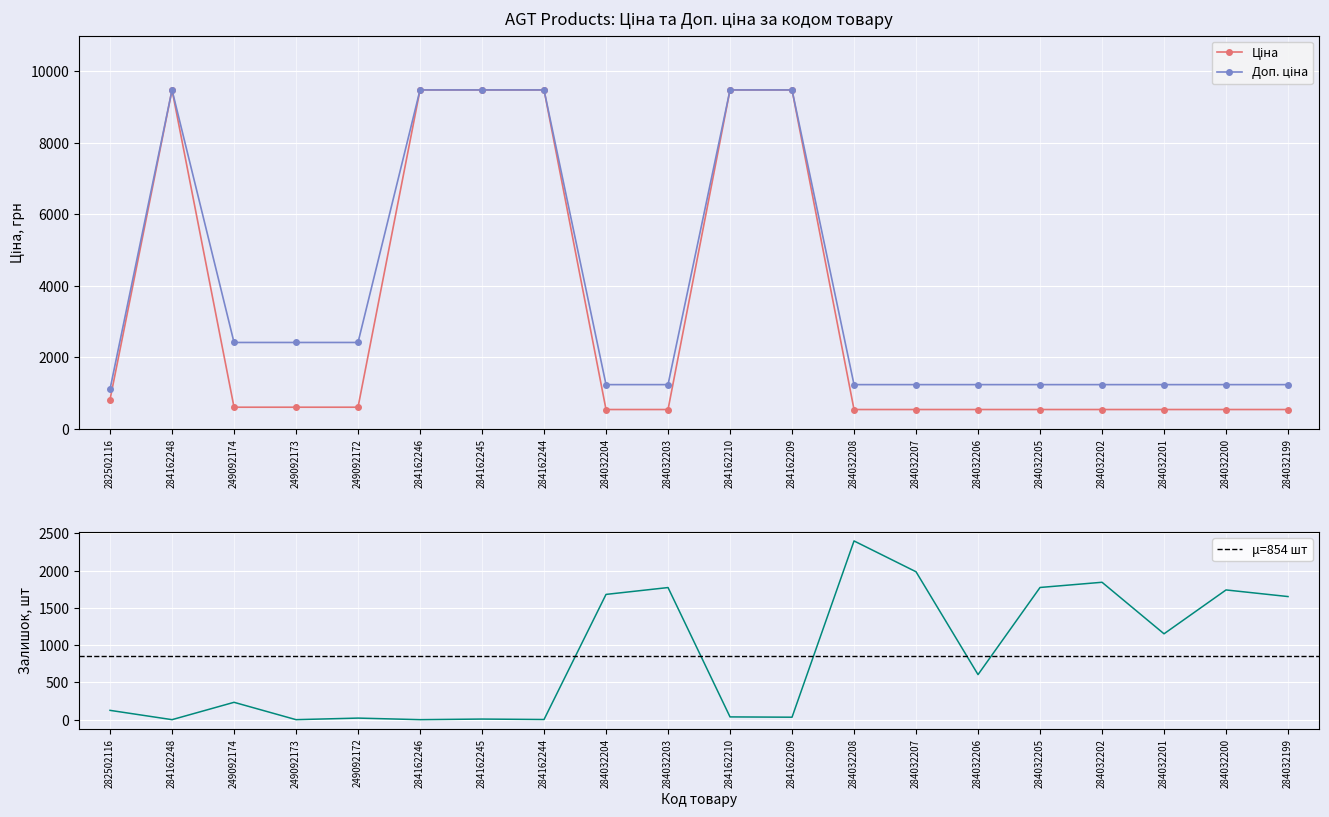

List the series in order of their overall mean, highest first.

Доп. ціна, Ціна, Залишок